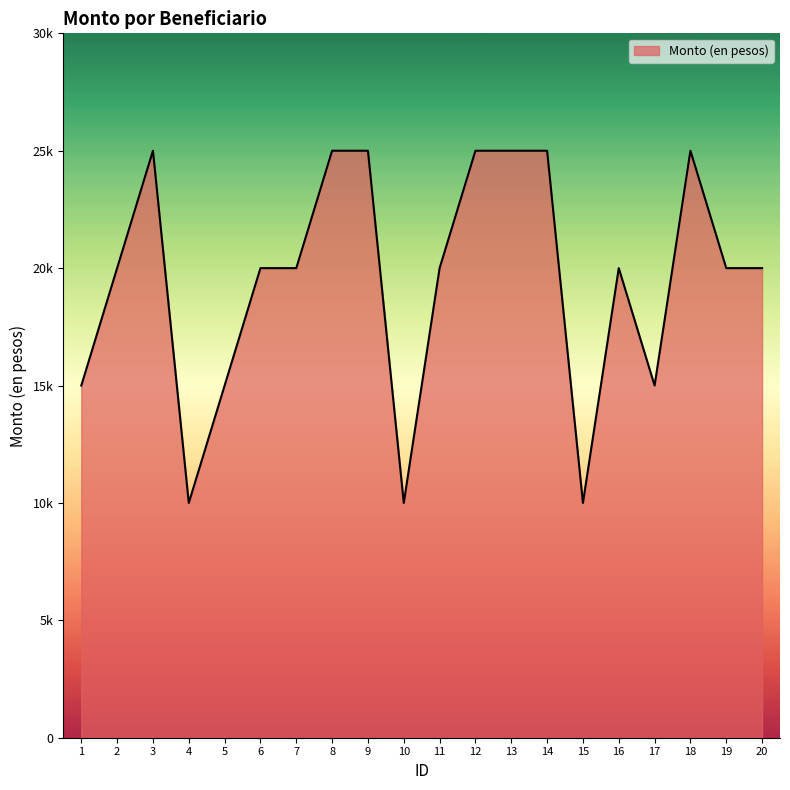

Which category has the lowest value across all series?

4